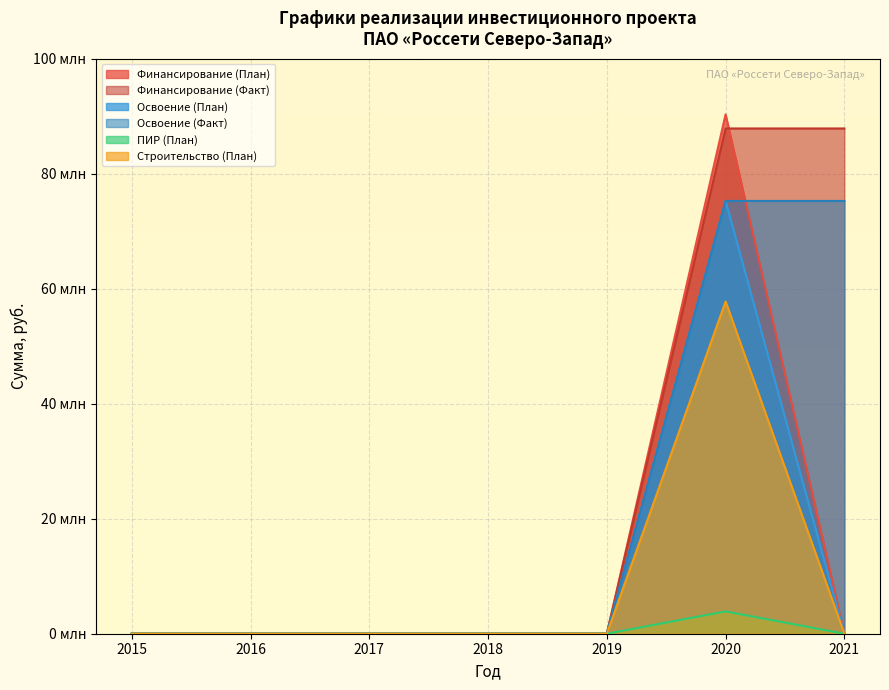

True or false: Освоение (Факт) and Финансирование (План) intersect in this chart.

True